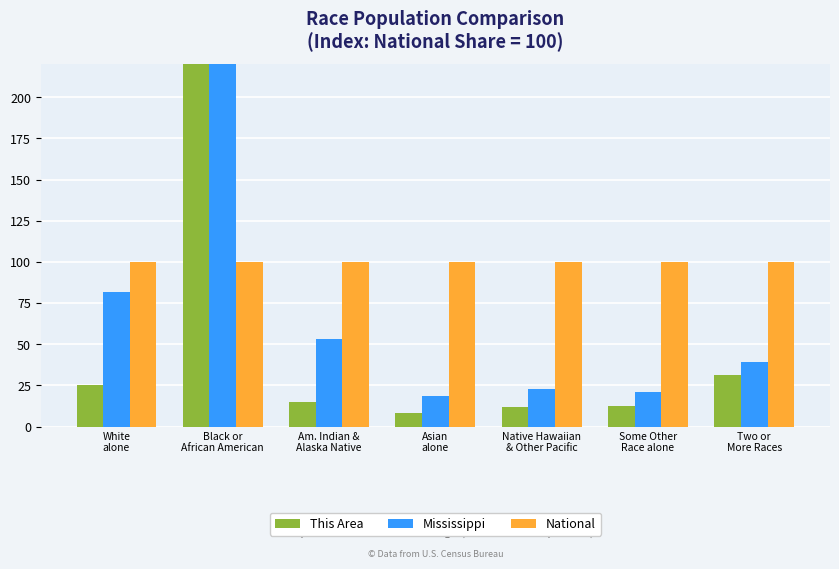

What is the difference between the highest and lowest values at Two or
More Races?

68.9